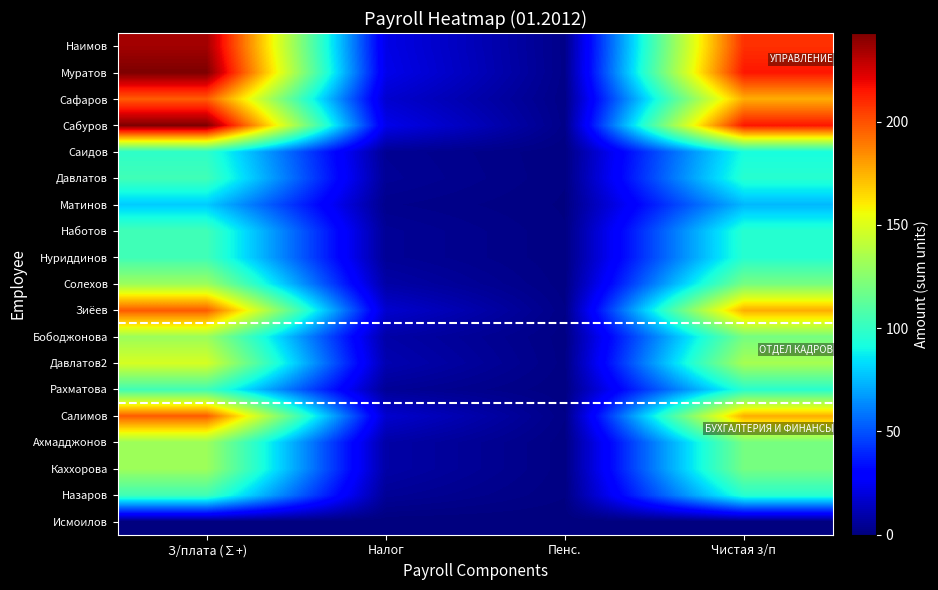

What is the difference between the highest and lowest values at Пенс.?

2.4